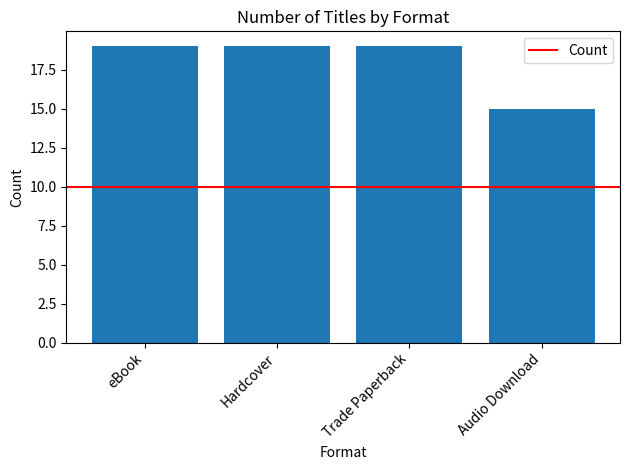

Approximately how many times larger is the value at Trade Paperback compared to eBook?

1.0